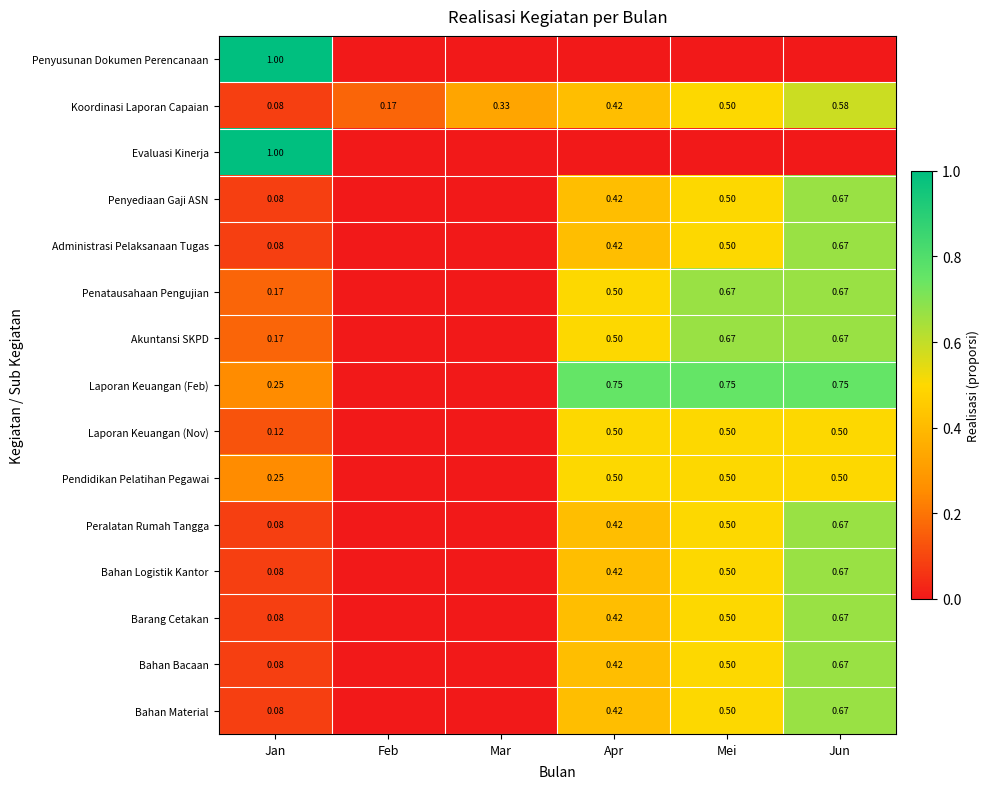

How many distinct data groups are displayed?

15